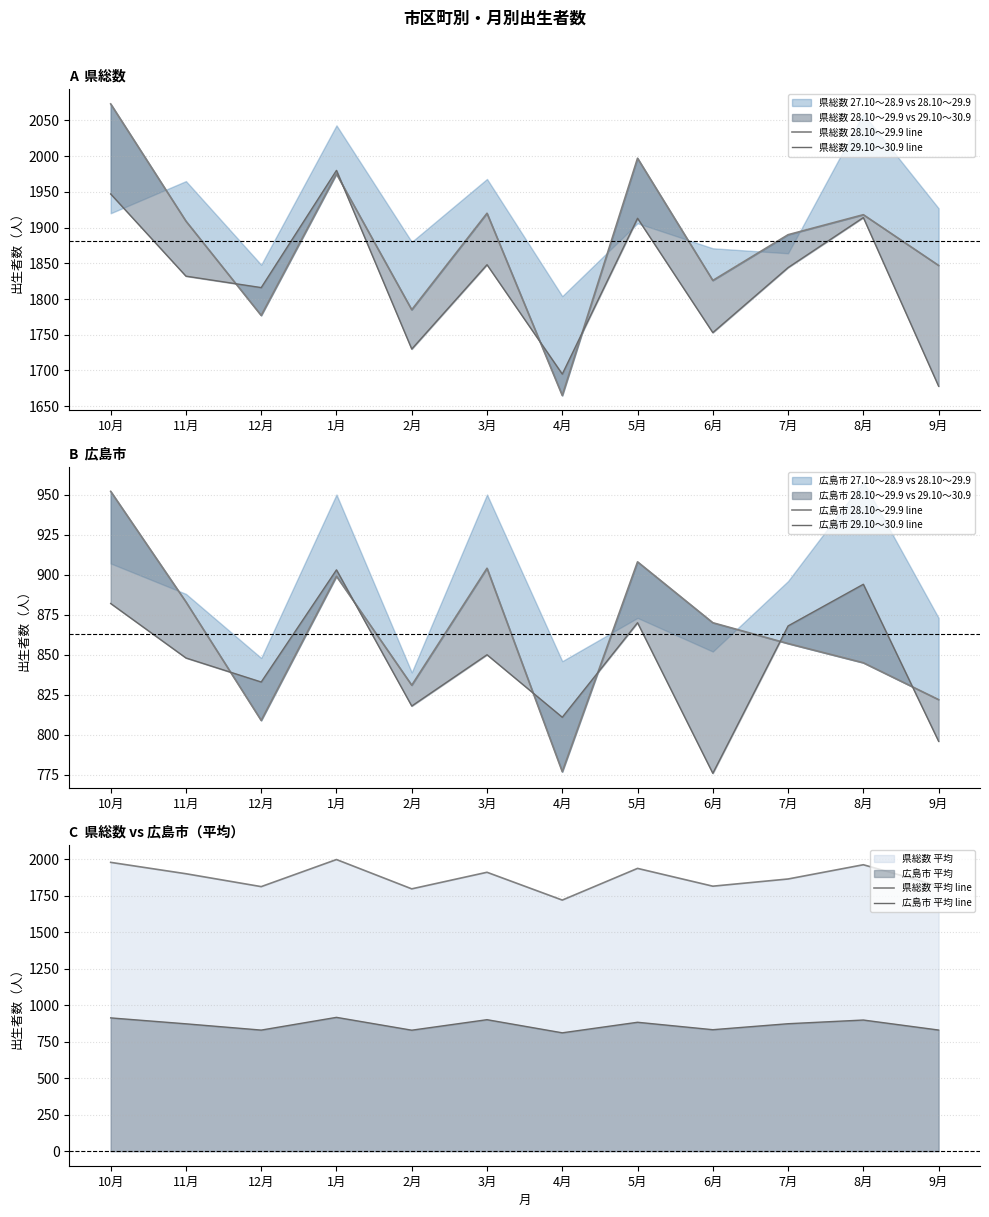

Is the value of 県総数 28.10～29.9 line at 11月 greater than the value of 広島市 平均 line at 6月?

Yes